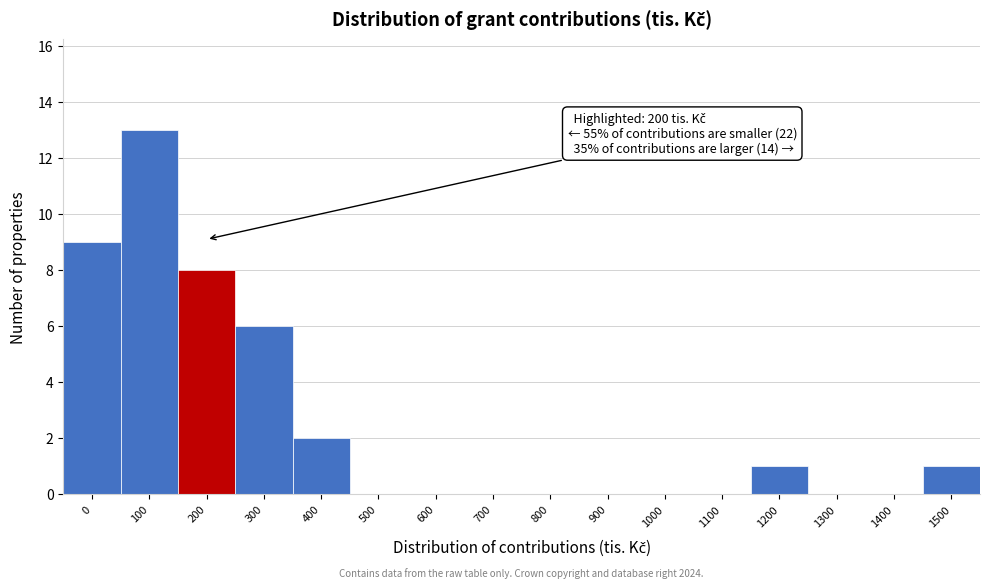

Reading left to right, extract all data points from this chart.

0=9	100=13	200=8	300=6	400=2	500=0	600=0	700=0	800=0	900=0	1000=0	1100=0	1200=1	1300=0	1400=0	1500=1